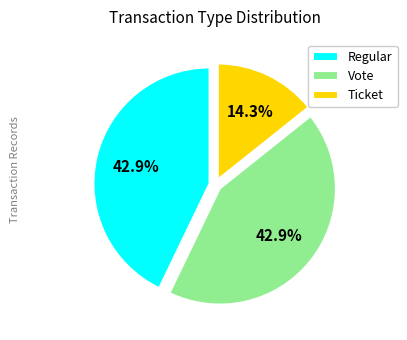

What percentage is NOT represented by Vote?

57.1%